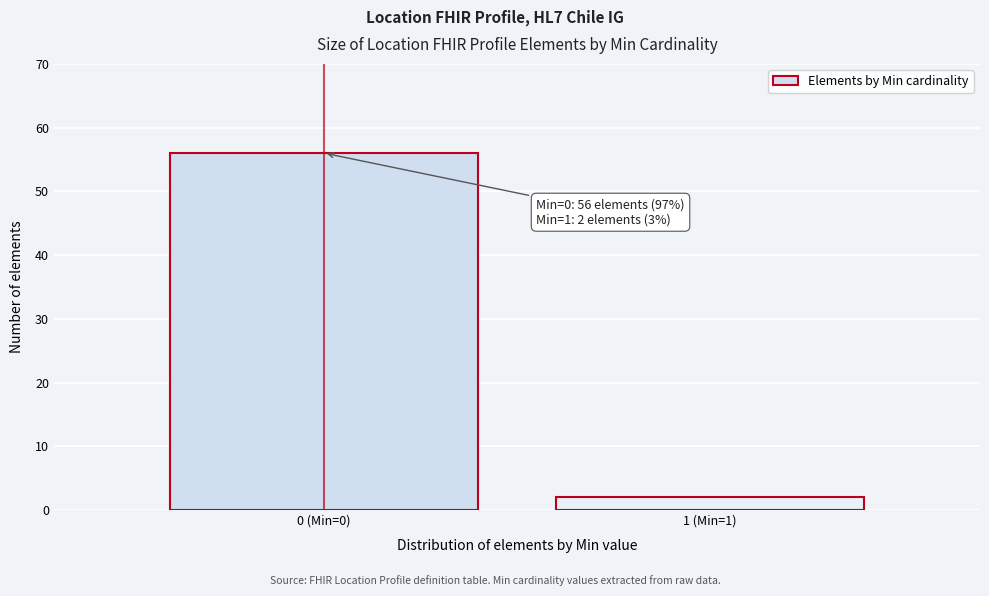

Reading left to right, extract all data points from this chart.

56	2